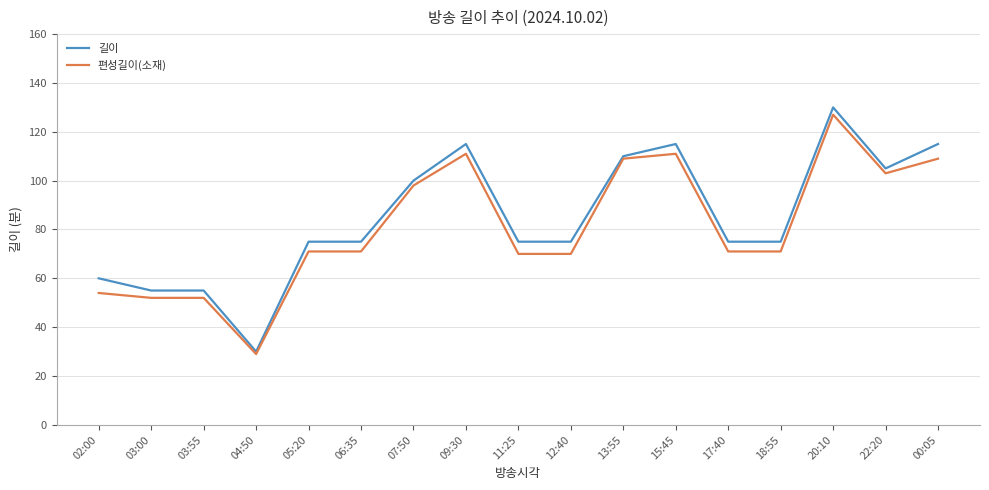

Which series has the largest range (max minus min)?

길이